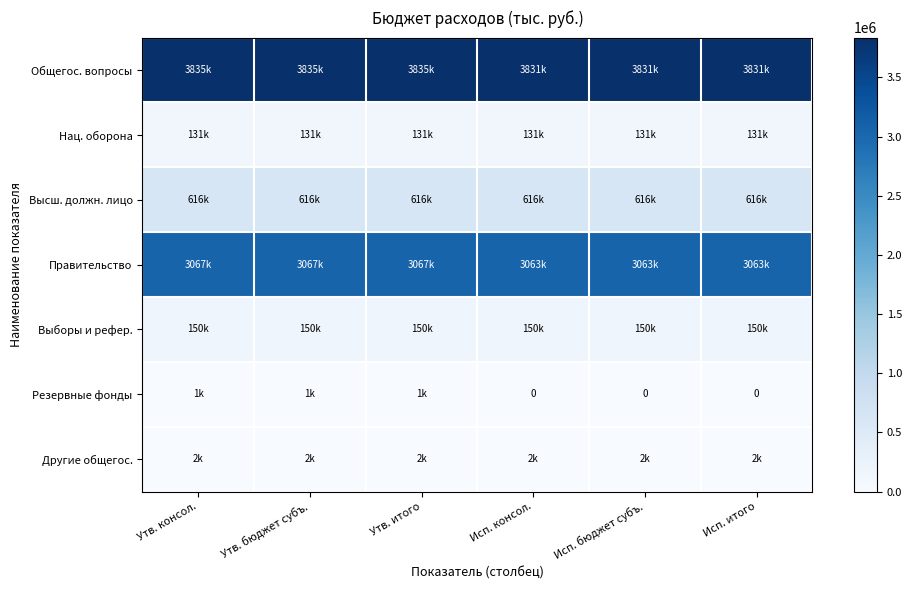

Which label corresponds to the largest value in the chart?

Утв. консол.